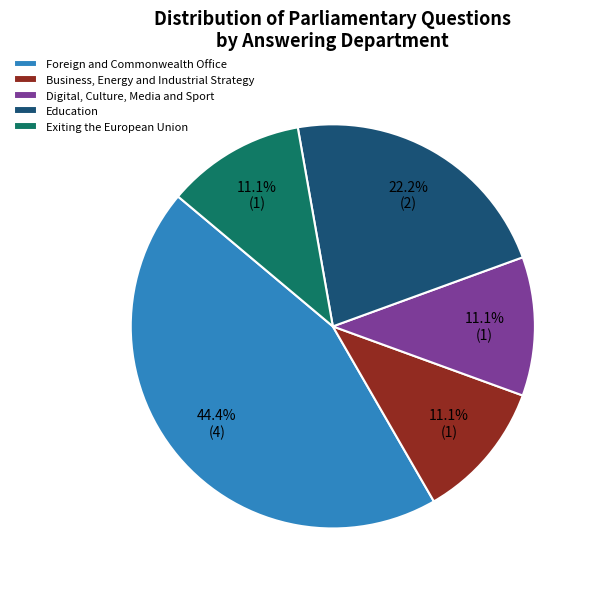

How many segments does this pie chart have?

5